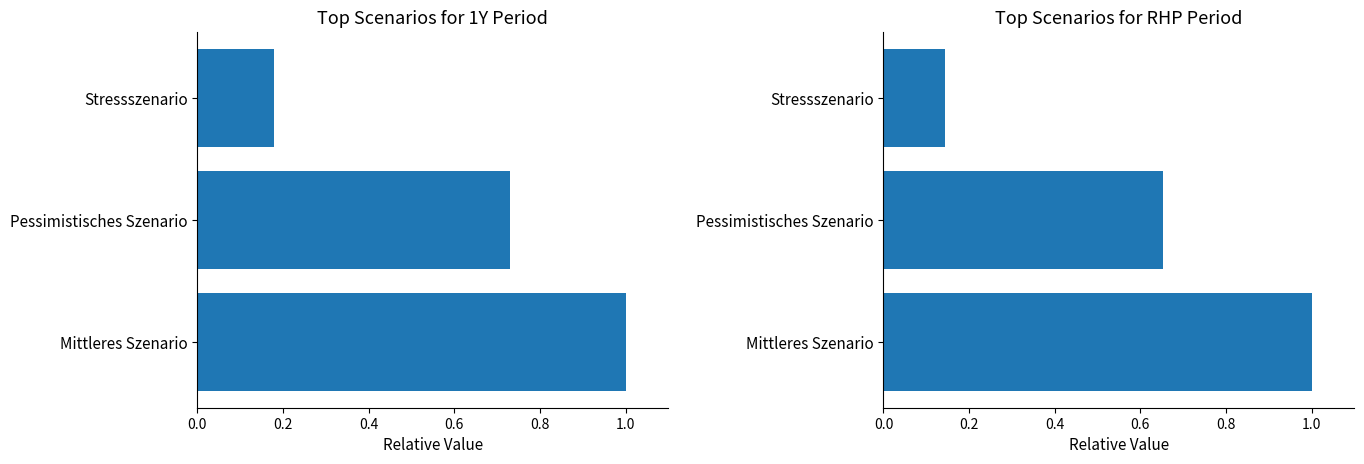

What is the greatest value displayed?

1.0